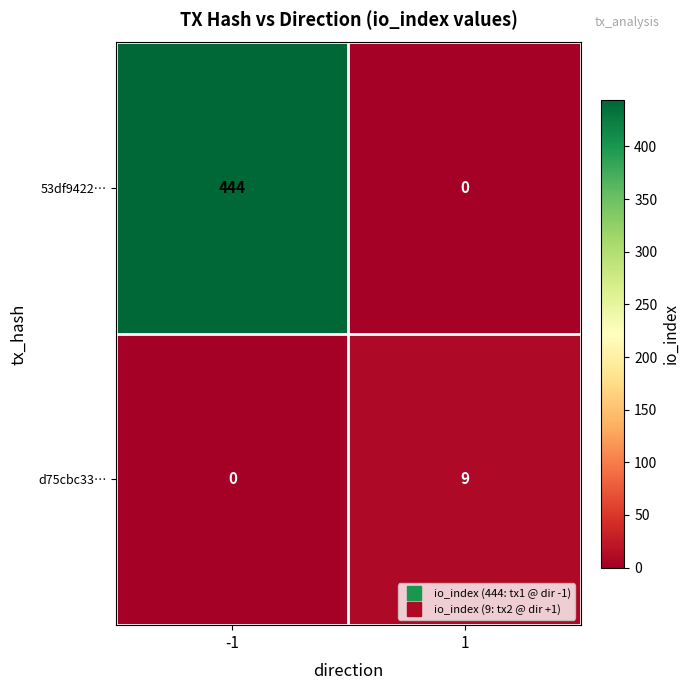

What is the greatest value displayed?

444